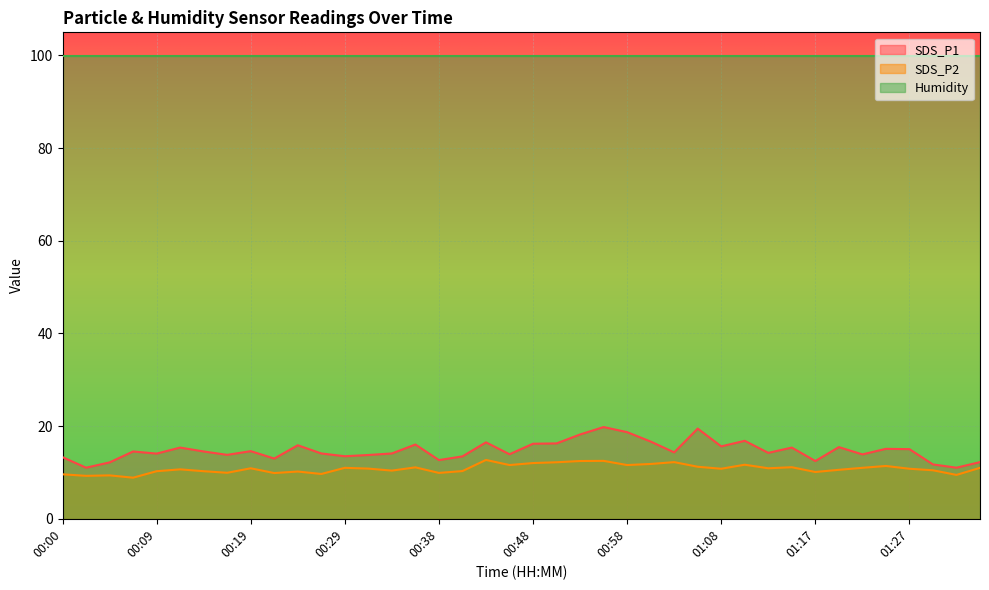

What is the label of the 11th point from the left?

00:24